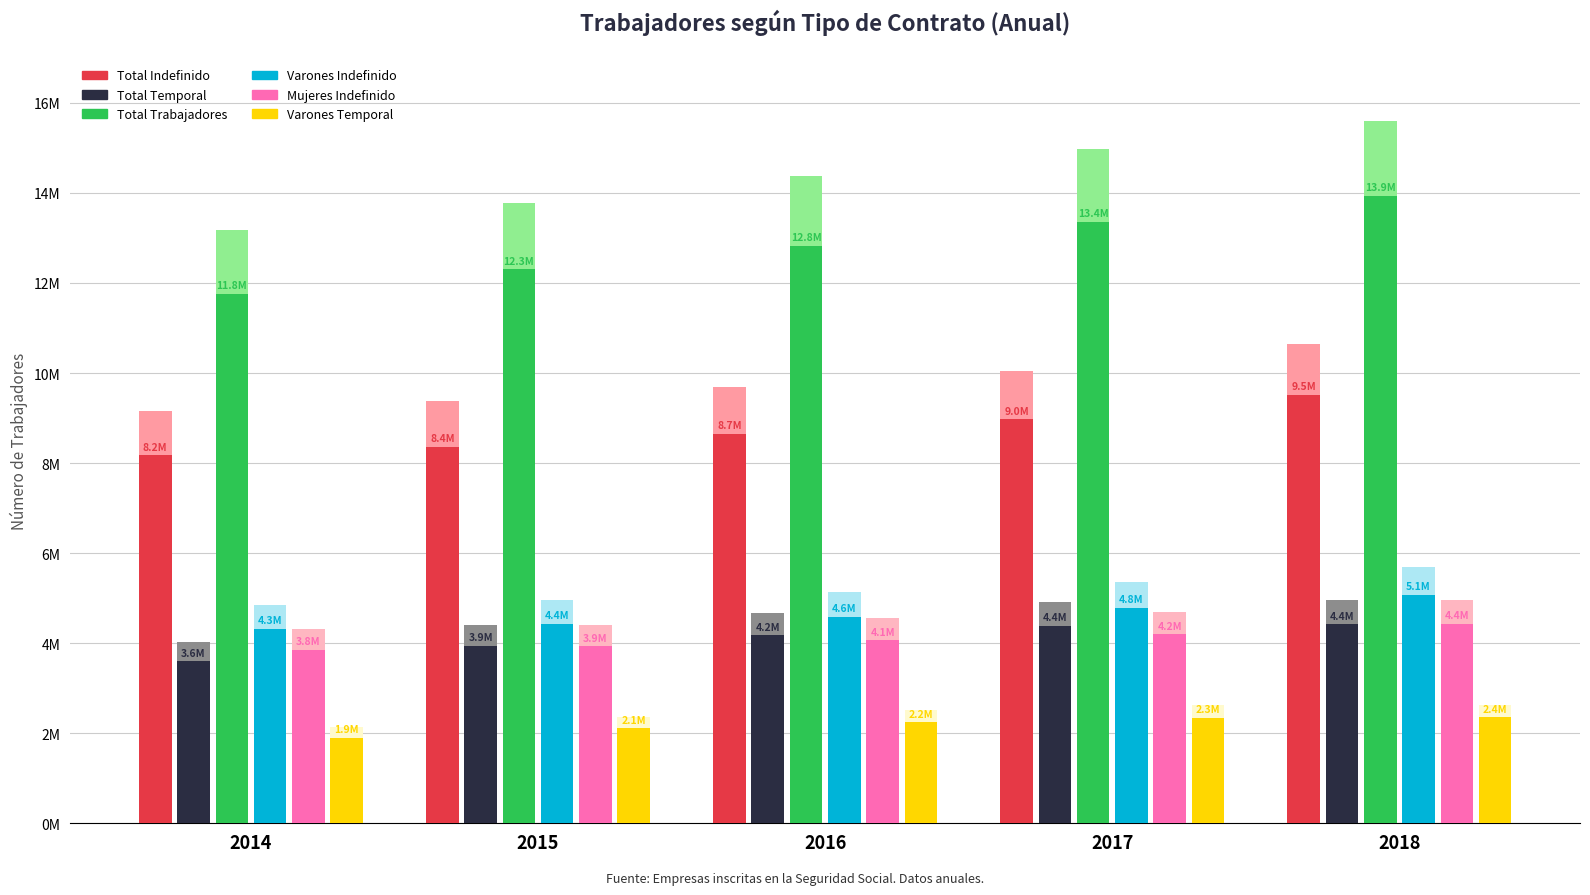

Reading right to left, list all the values displayed in this chart.

Total Indefinido: 2018=9510942	2017=8975909	2016=8653998	2015=8365526	2014=8168596
Total Temporal: 2018=4420800	2017=4388519	2016=4178000	2015=3940347	2014=3593258
Total Trabajadores: 2018=13931742	2017=13364428	2016=12831998	2015=12305873	2014=11761854
Varones Indefinido: 2018=5073838	2017=4779483	2016=4592520	2015=4432018	2014=4321039
Mujeres Indefinido: 2018=4437104	2017=4196426	2016=4061478	2015=3933508	2014=3847557
Varones Temporal: 2018=2353126	2017=2347456	2016=2242866	2015=2106235	2014=1902583